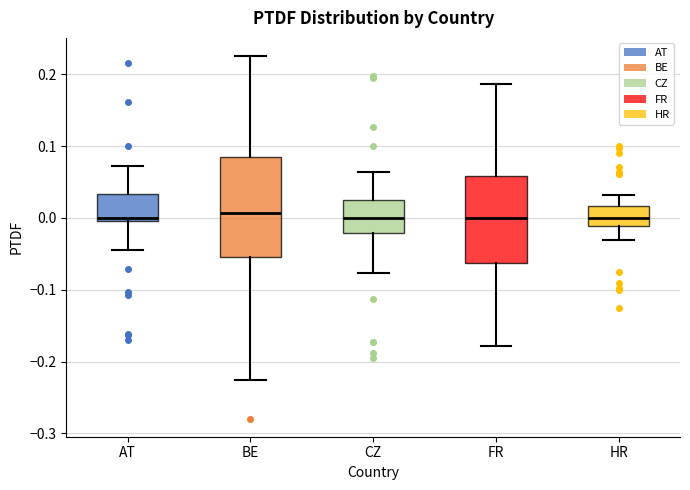

Comparing the boxes themselves (not the whiskers), which one is the tallest?

BE